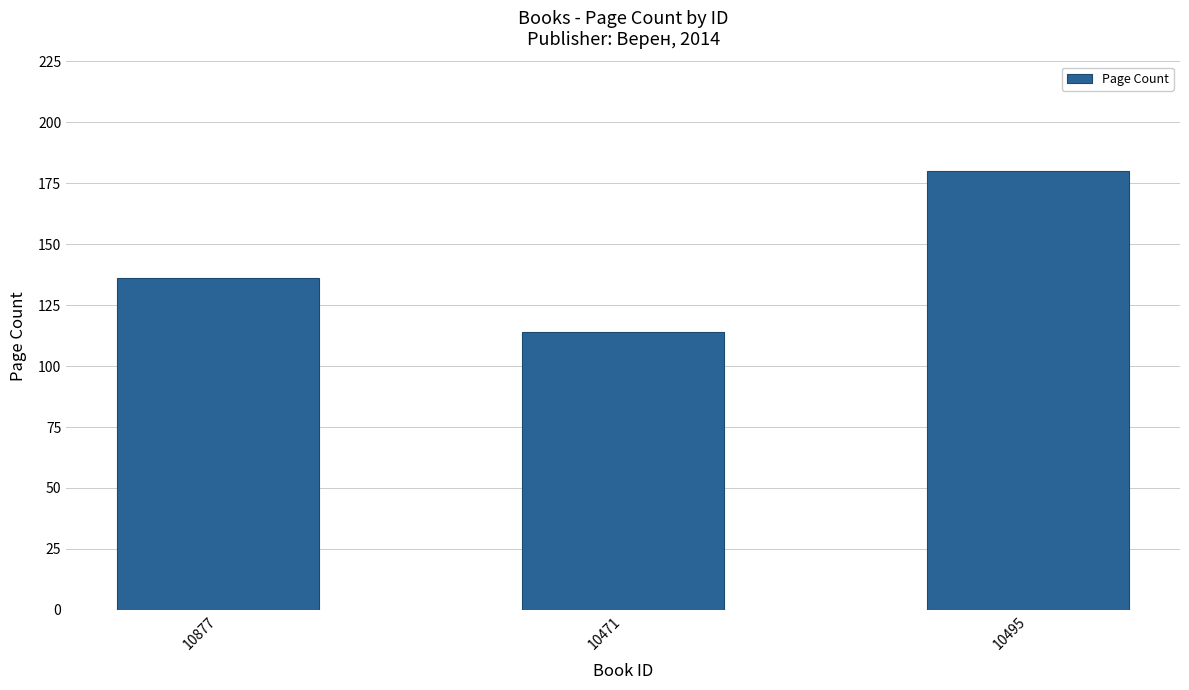

What is the label of the 2nd bar from the right?

10471